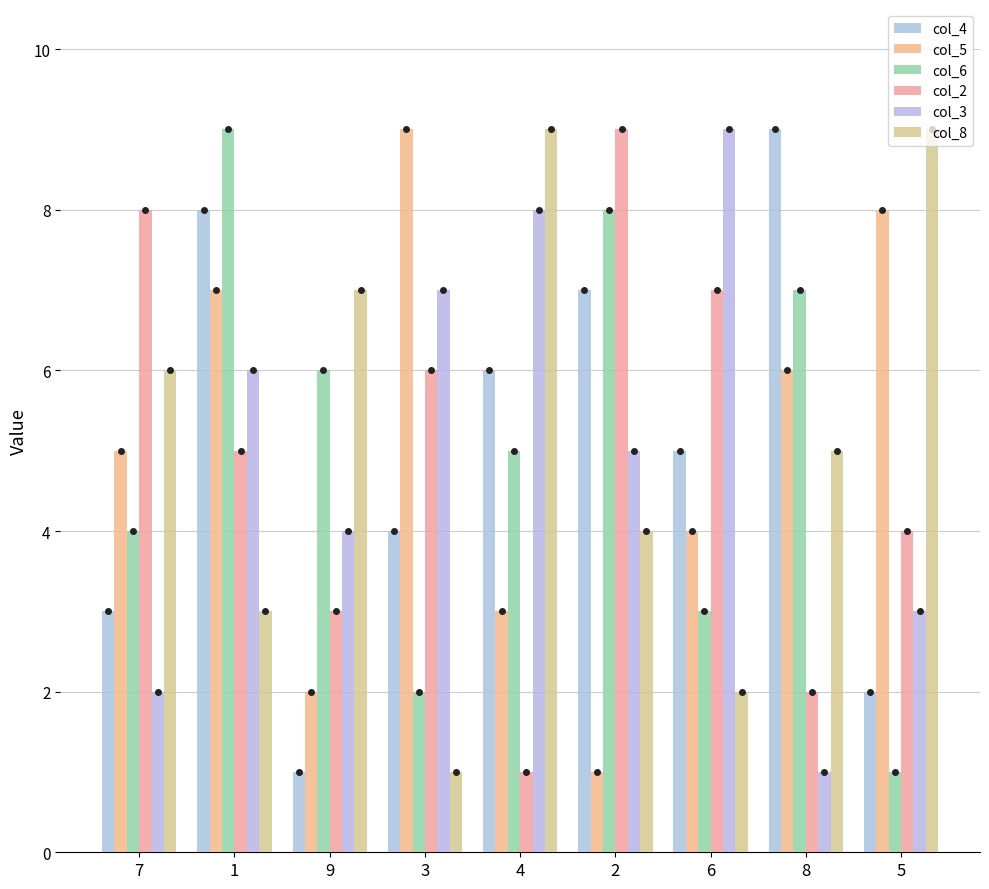

What is the maximum value for col_4?

9